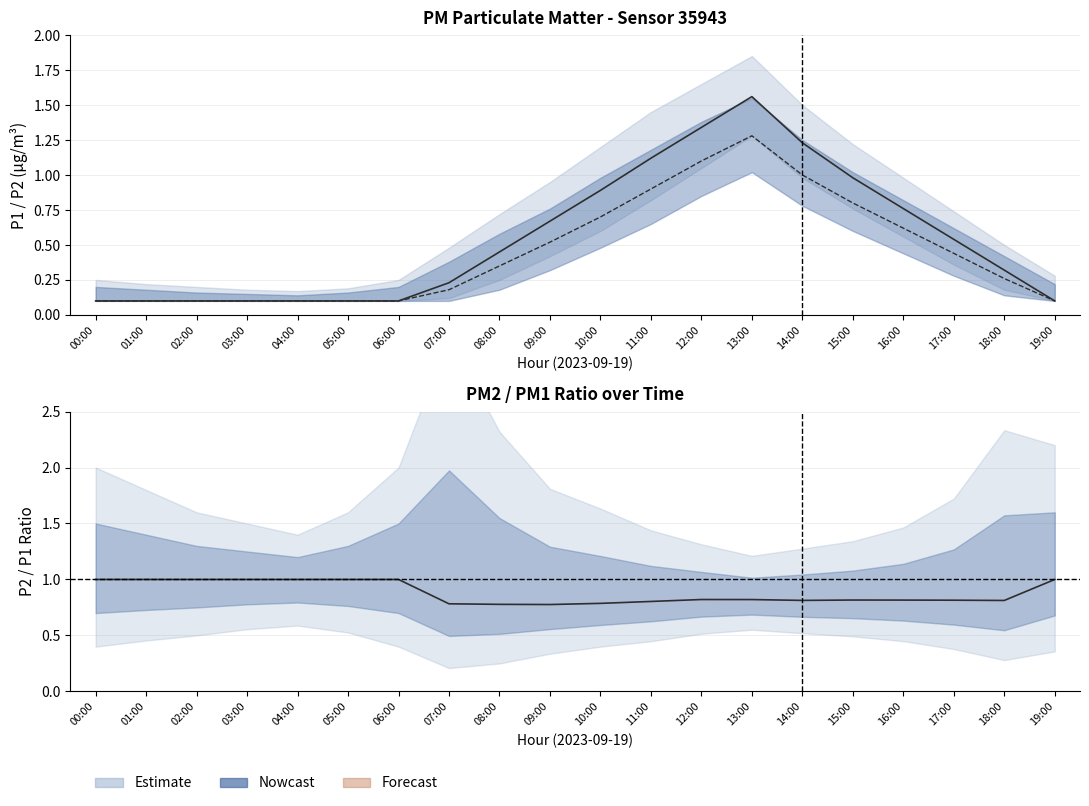

Rank the series by their average value, from highest to lowest.

Ratio centre, P1 centre, P2 centre